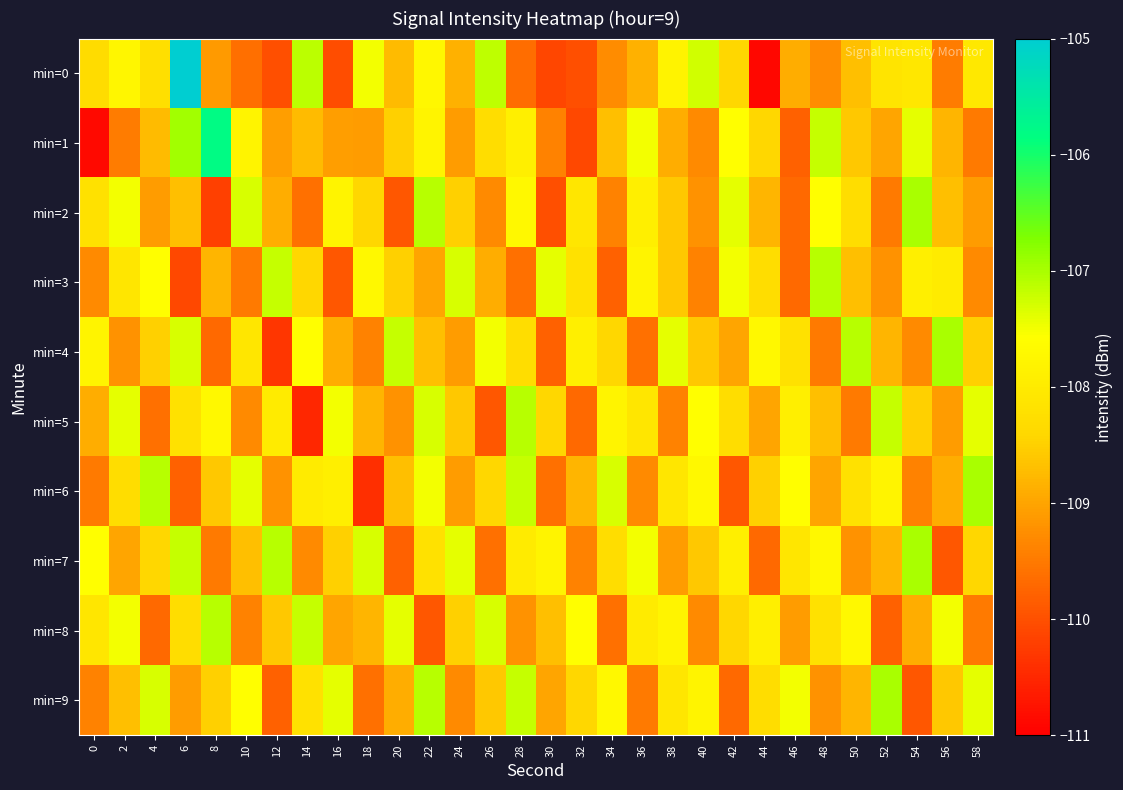

At 12, list the series in order from smallest to largest.

min=4, min=0, min=9, min=6, min=1, min=2, min=8, min=5, min=3, min=7